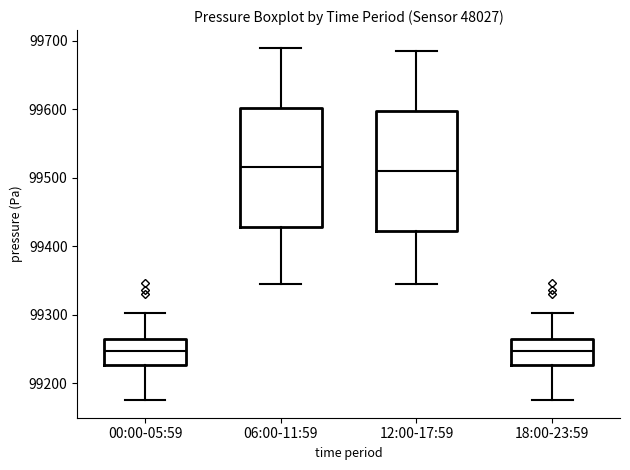

Reading left to right, read every box against the y-axis: the position of its median line, the range the box covers, and the ends of its whiskers. The values are not printed on the chart, so give them approximately, as read against the axis.

00:00-05:59: median 99250, box 99230 to 99260, whiskers 99180 to 99300
06:00-11:59: median 99520, box 99430 to 99600, whiskers 99340 to 99690
12:00-17:59: median 99510, box 99420 to 99600, whiskers 99340 to 99690
18:00-23:59: median 99250, box 99230 to 99260, whiskers 99180 to 99300